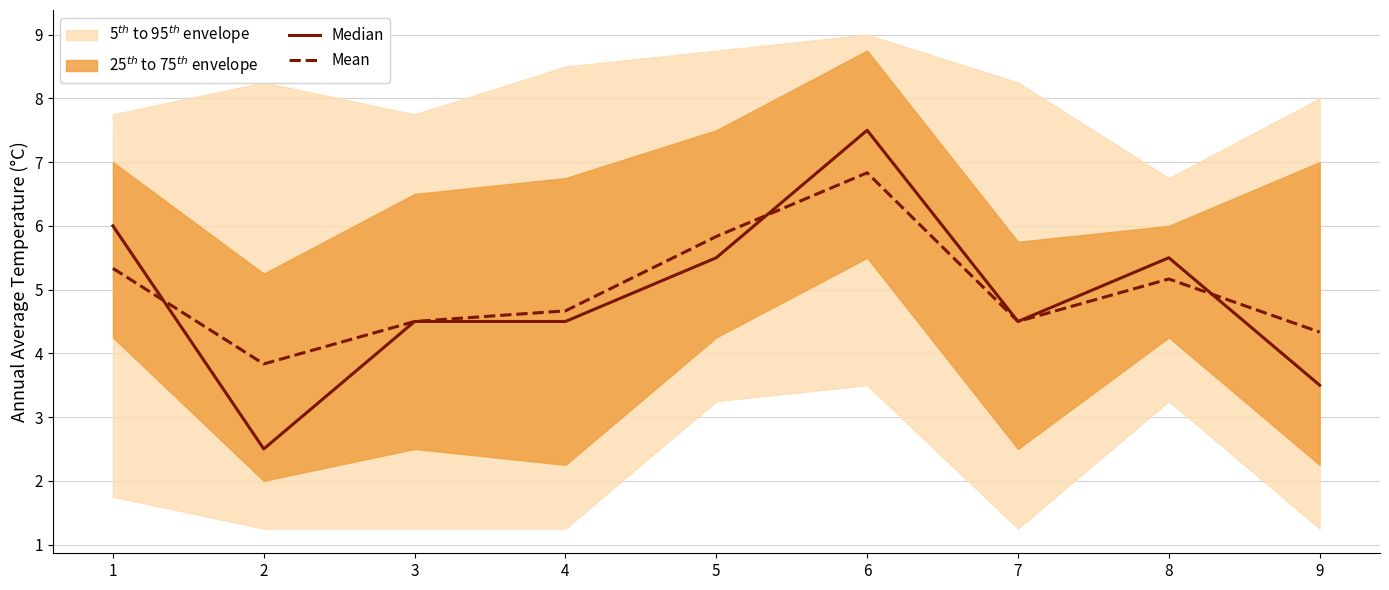

True or false: Mean has a value of 2.1 at 4.

False